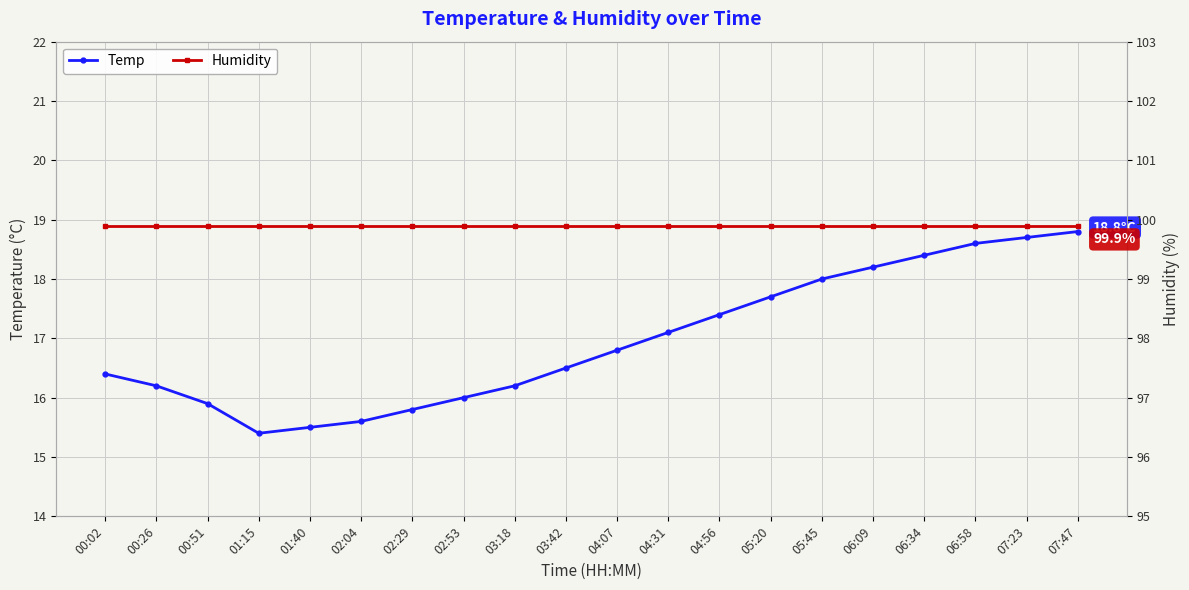

Is the value of Temp at 00:51 greater than the value of Humidity at 03:42?

No